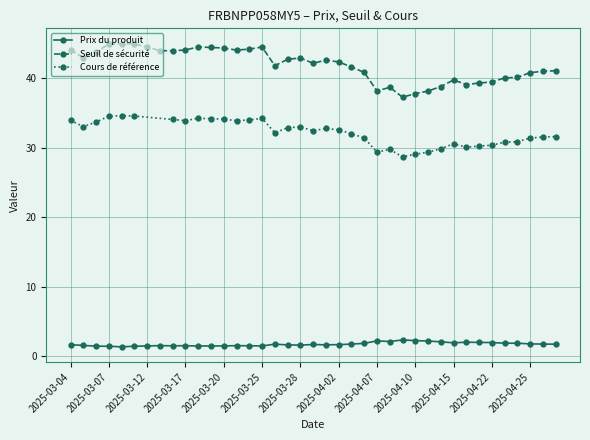

Which label corresponds to the largest value in the chart?

2025-03-10